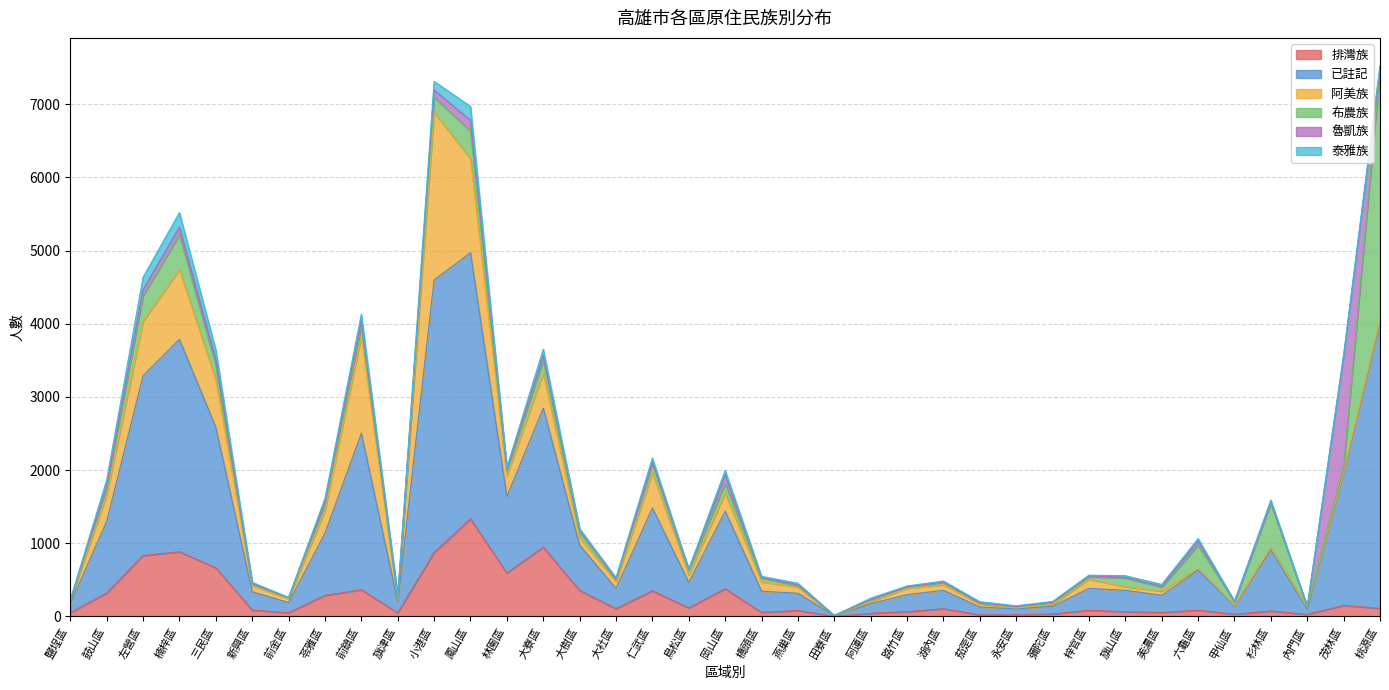

What is the value of the 布農族 point at the 18th from the left?

67